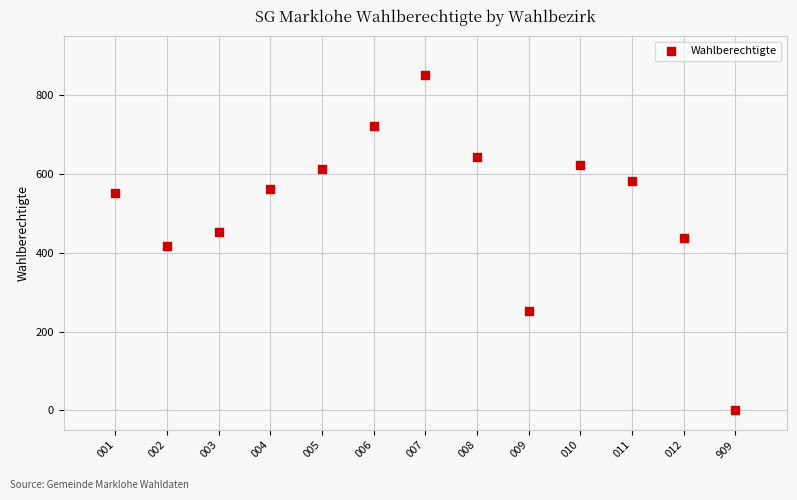

What is the range of X values (max minus min)?

12